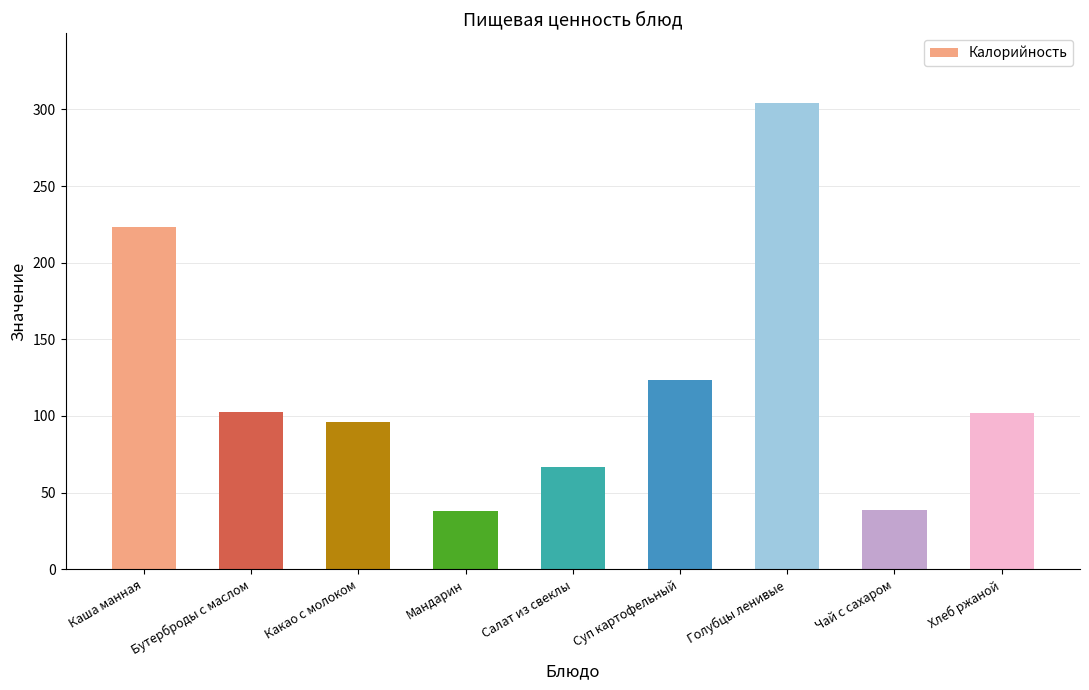

At which category does the chart reach its peak across all series?

Голубцы ленивые